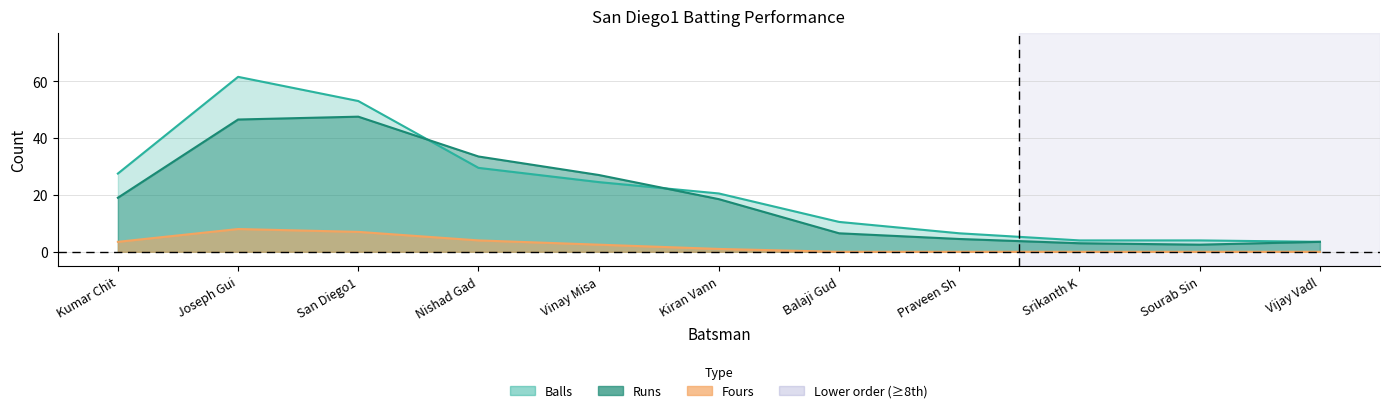

How many values in the fours series exceed 0?

5